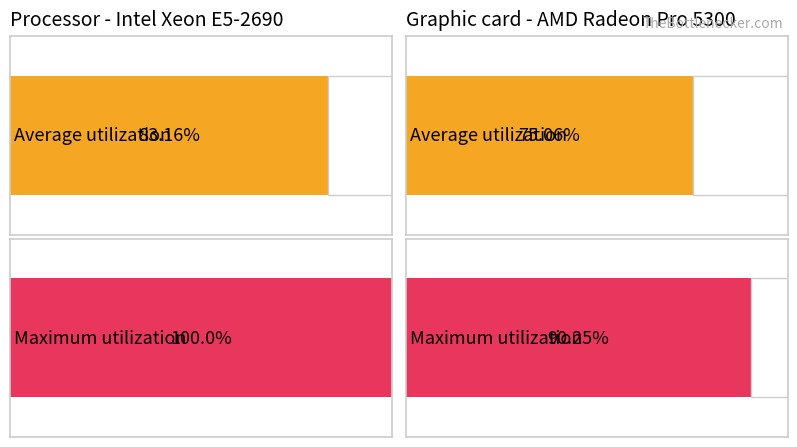

At how many categories does at least one series exceed 86?

2